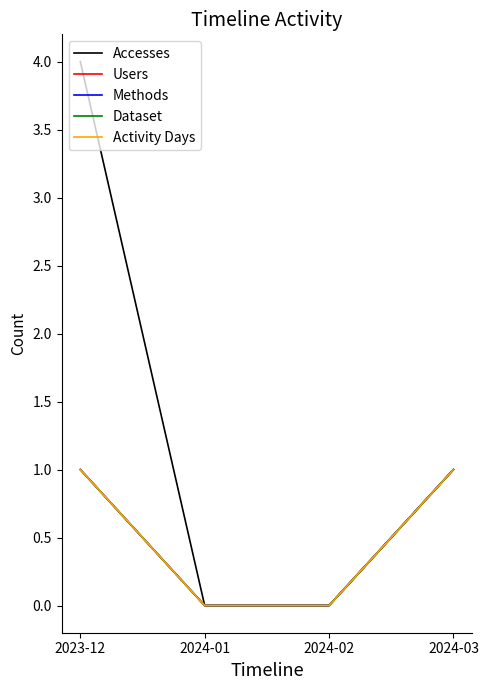

At which category does the chart reach its minimum across all series?

2024-01